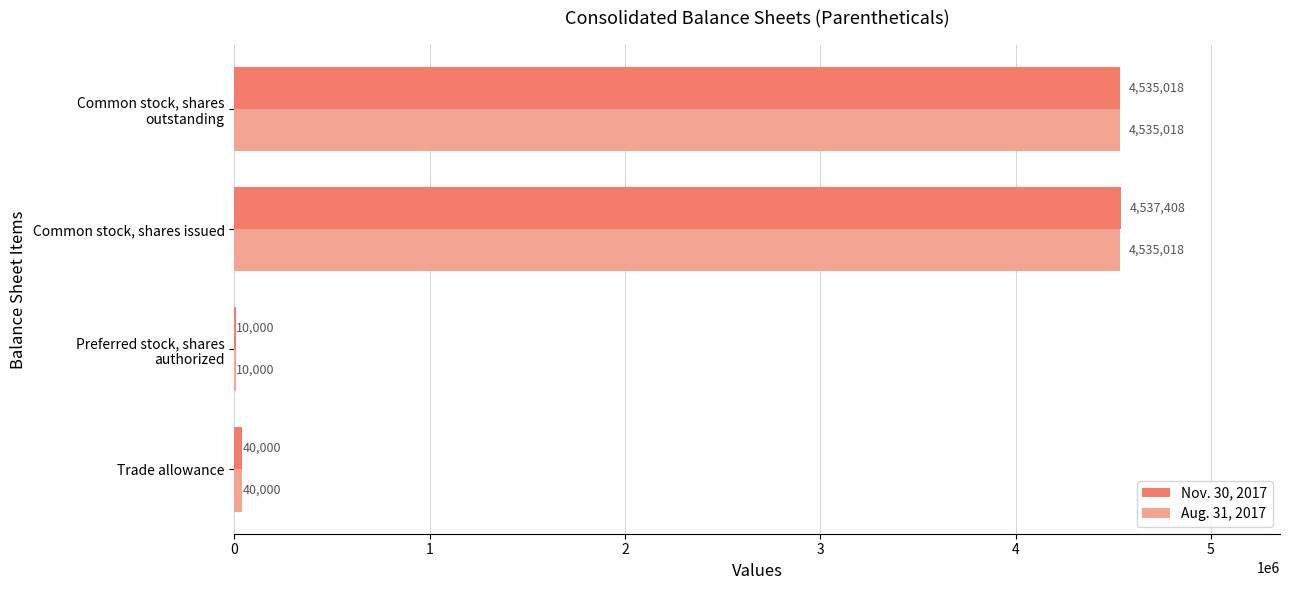

What are all the series names shown in the legend?

Nov. 30, 2017, Aug. 31, 2017